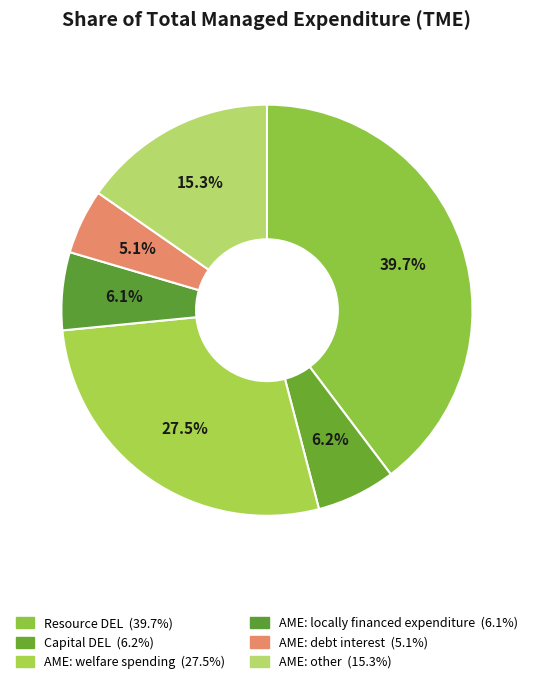

How many segments does this pie chart have?

6